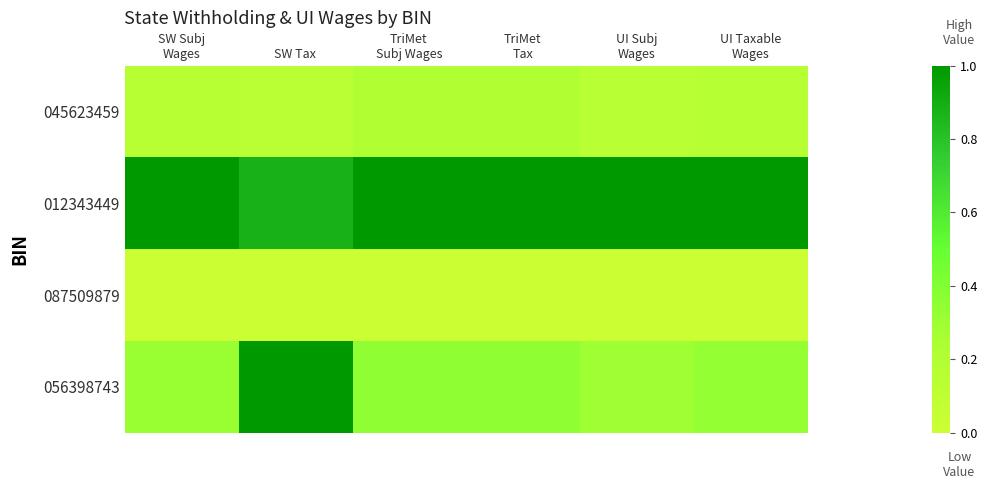

Which category has the highest value across all series?

SW Subj
Wages